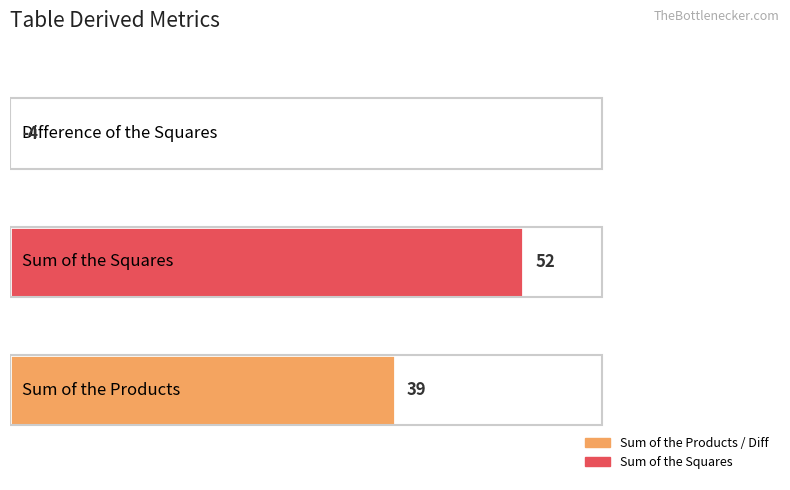

What position from the right is Sum of the Squares?

1